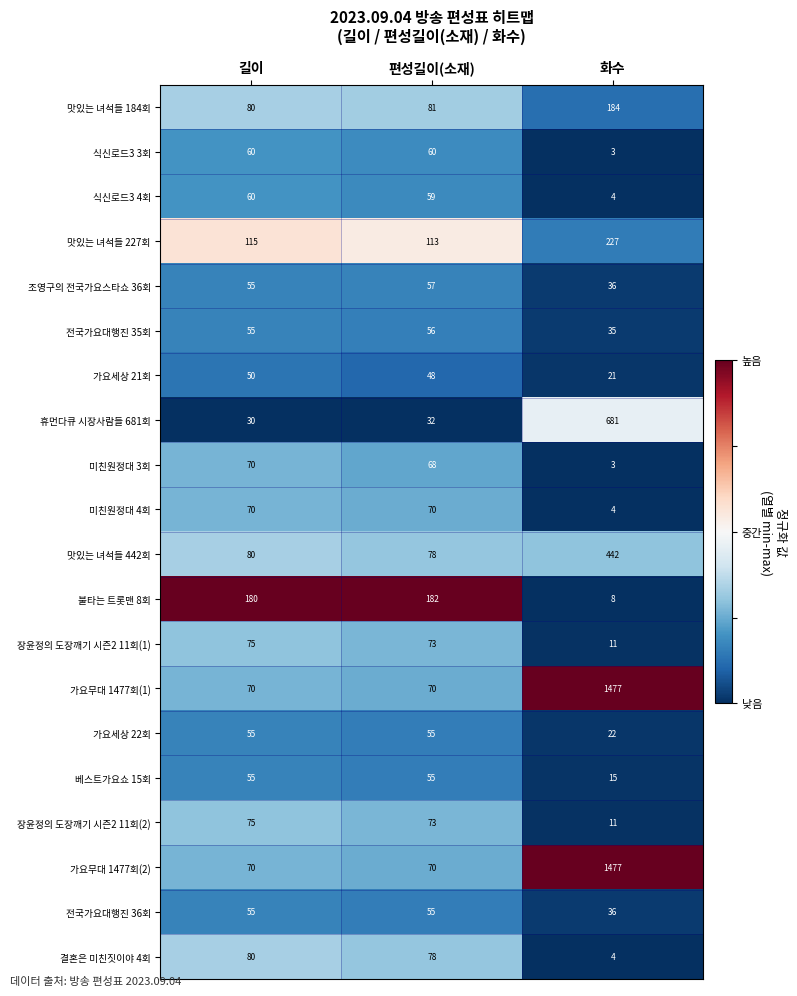

Which category has the lowest value across all series?

화수